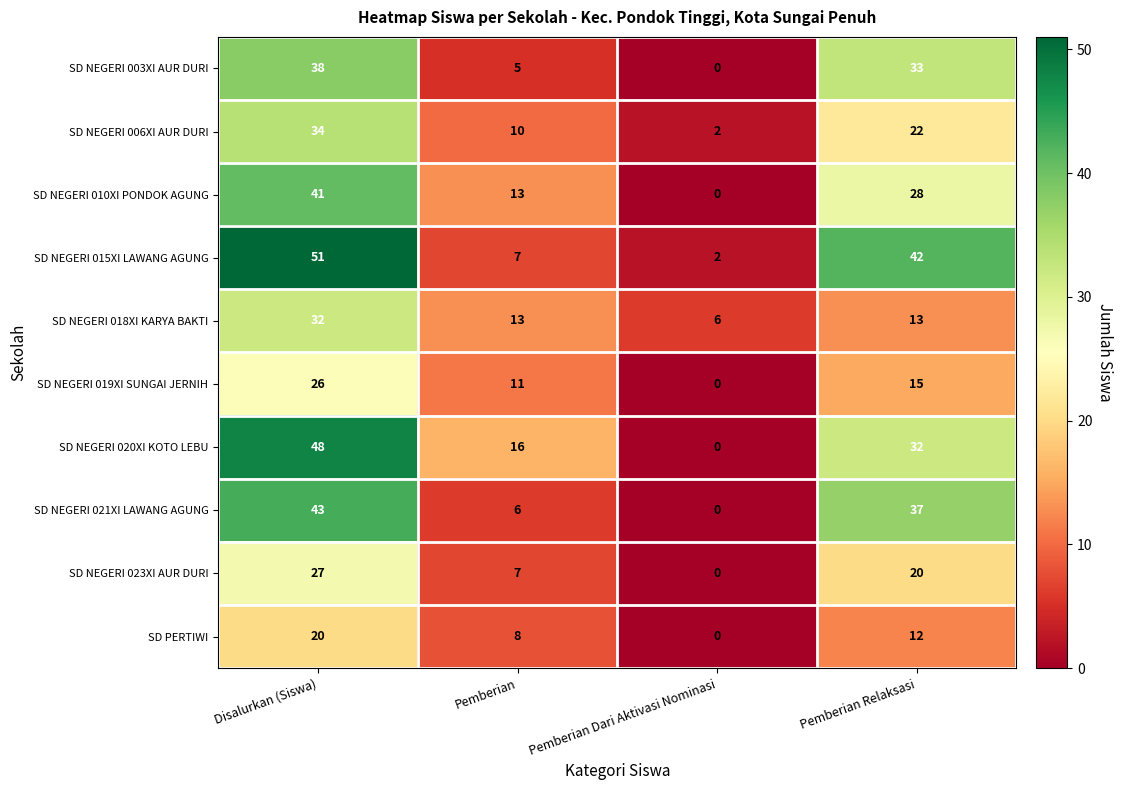

At which label does SD NEGERI 021XI LAWANG AGUNG first exceed 37?

Disalurkan (Siswa)